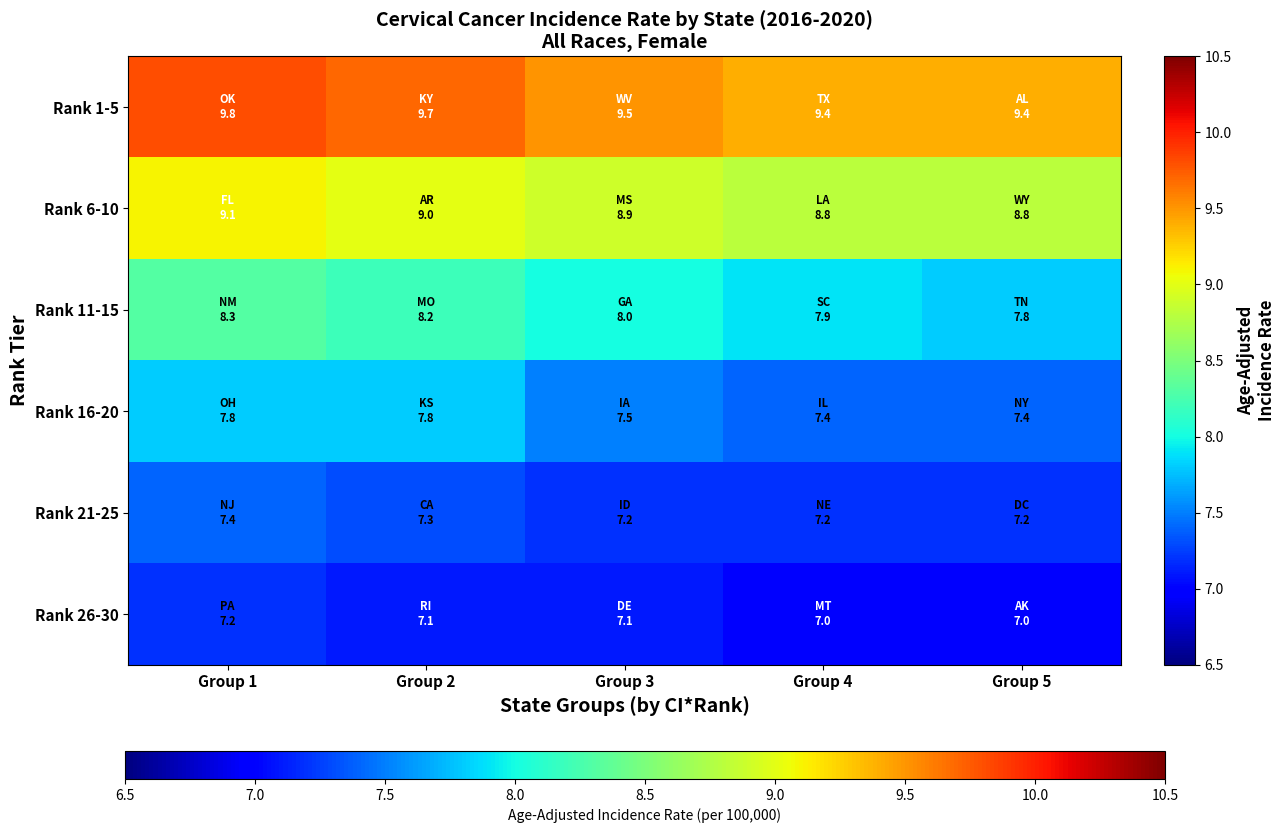

Reading right to left, transcribe all the data shown in this chart.

Rank 1-5: Group 5=9.4	Group 4=9.4	Group 3=9.5	Group 2=9.7	Group 1=9.8
Rank 6-10: Group 5=8.8	Group 4=8.8	Group 3=8.9	Group 2=9.0	Group 1=9.1
Rank 11-15: Group 5=7.8	Group 4=7.9	Group 3=8.0	Group 2=8.2	Group 1=8.3
Rank 16-20: Group 5=7.4	Group 4=7.4	Group 3=7.5	Group 2=7.8	Group 1=7.8
Rank 21-25: Group 5=7.2	Group 4=7.2	Group 3=7.2	Group 2=7.3	Group 1=7.4
Rank 26-30: Group 5=7.0	Group 4=7.0	Group 3=7.1	Group 2=7.1	Group 1=7.2